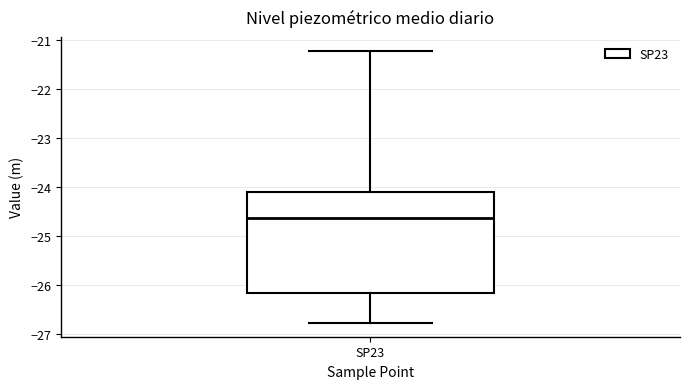

Read this box plot against the y-axis: the position of the median line, the range covered by the box, and the ends of both whiskers. The values are not printed on the chart, so give them approximately, as read against the axis.

median -24.6, box -26.2 to -24.1, whiskers -26.8 to -21.2